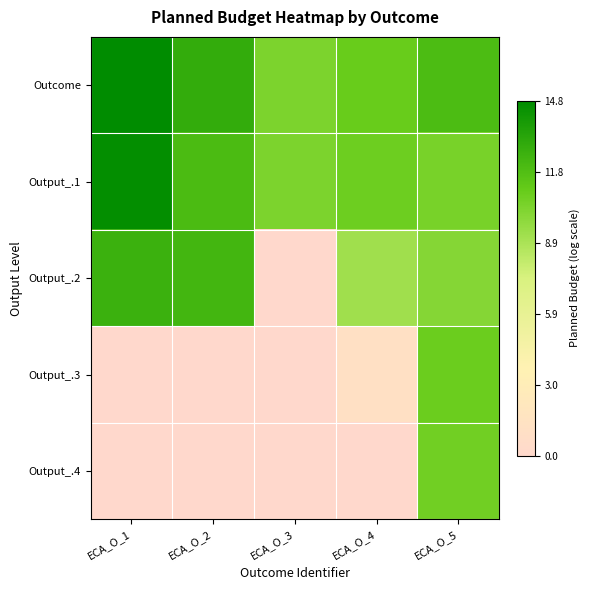

What is the difference between the highest and lowest values at ECA_O_4?

11.0